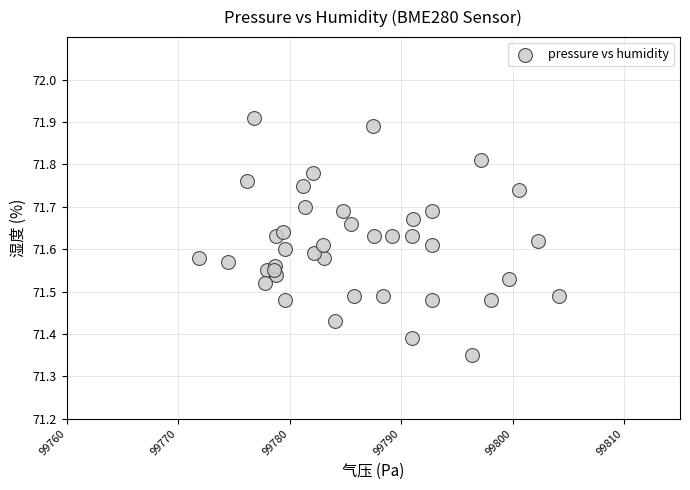

What is the range of Y values (max minus min)?

0.6